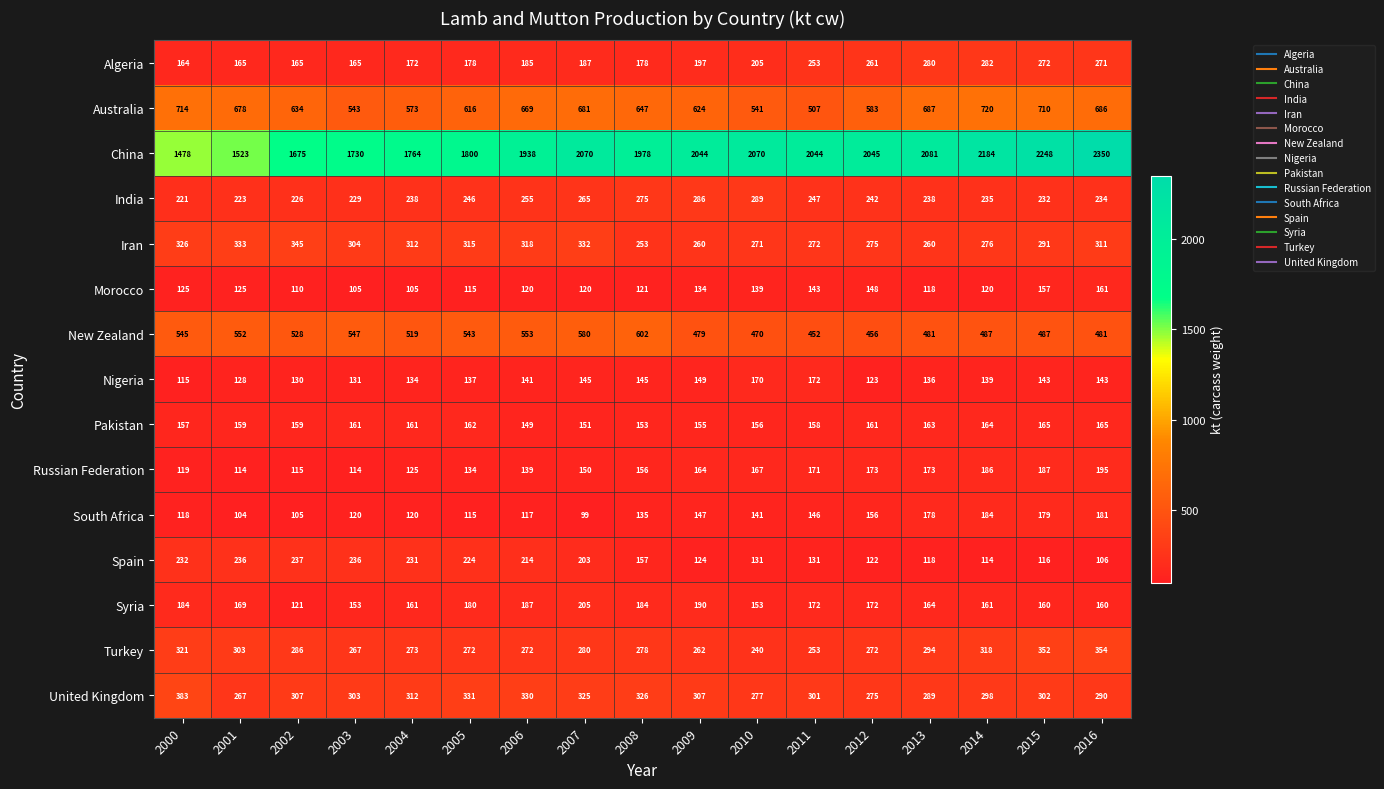

Is it true that South Africa equals 184 at 2014?

True